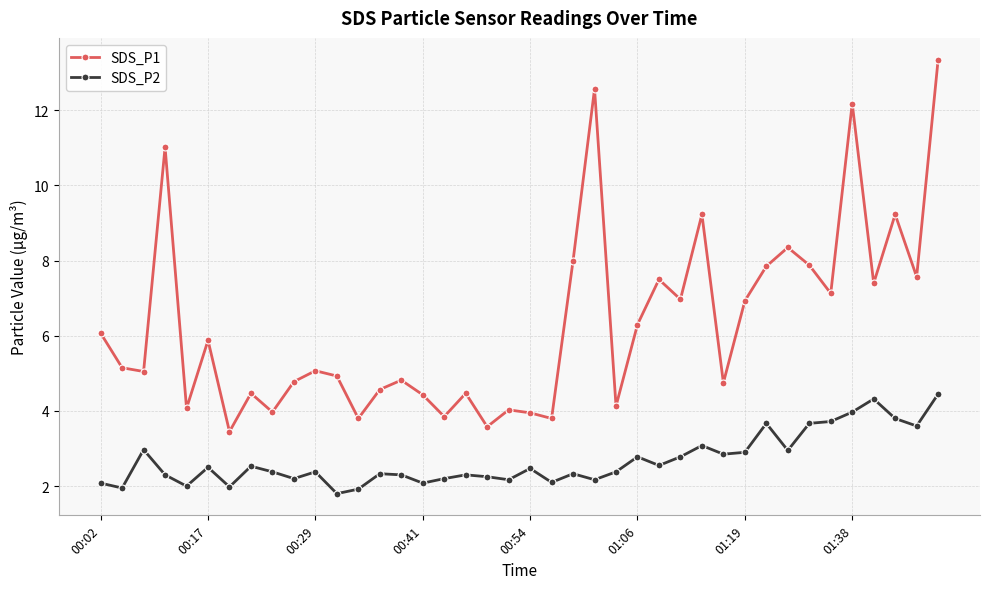

How many interior local valleys does the SDS_P1 series have?

14